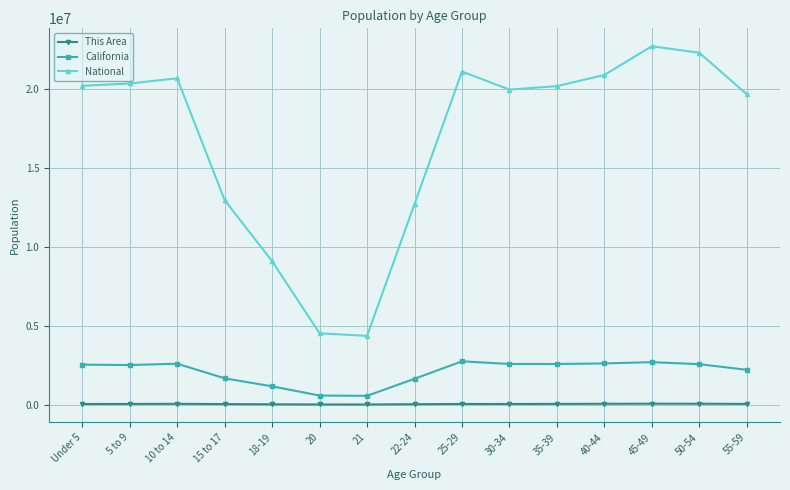

What is the greatest value displayed?

22708591